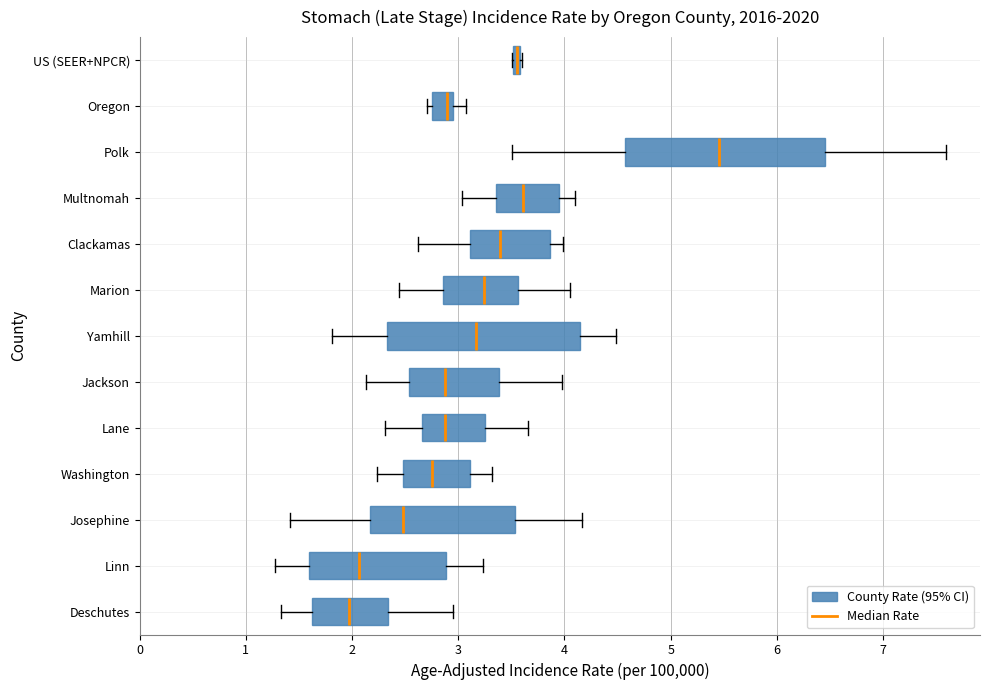

Where does the left whisker of the box for Washington end on the x-axis? The values are not printed on the chart, so give them approximately, as read against the axis.

2.2